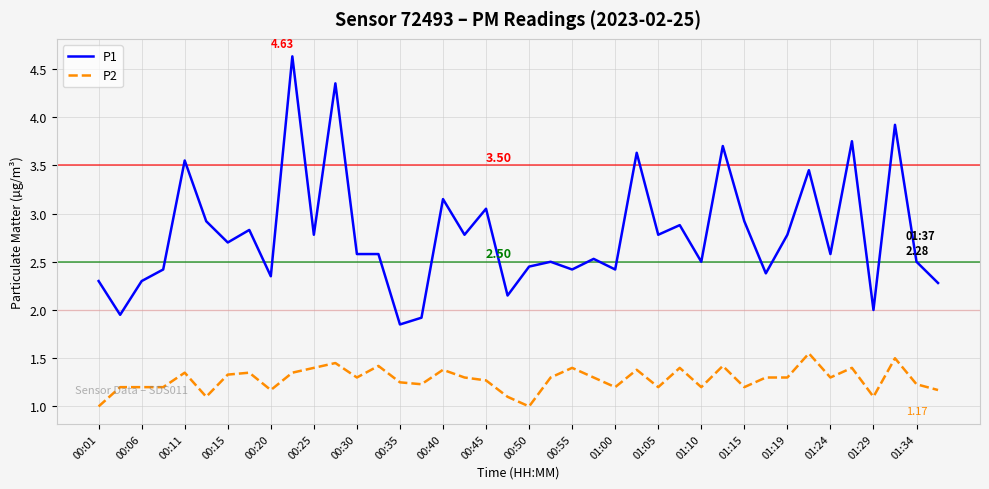

What is the greatest value displayed?

4.6